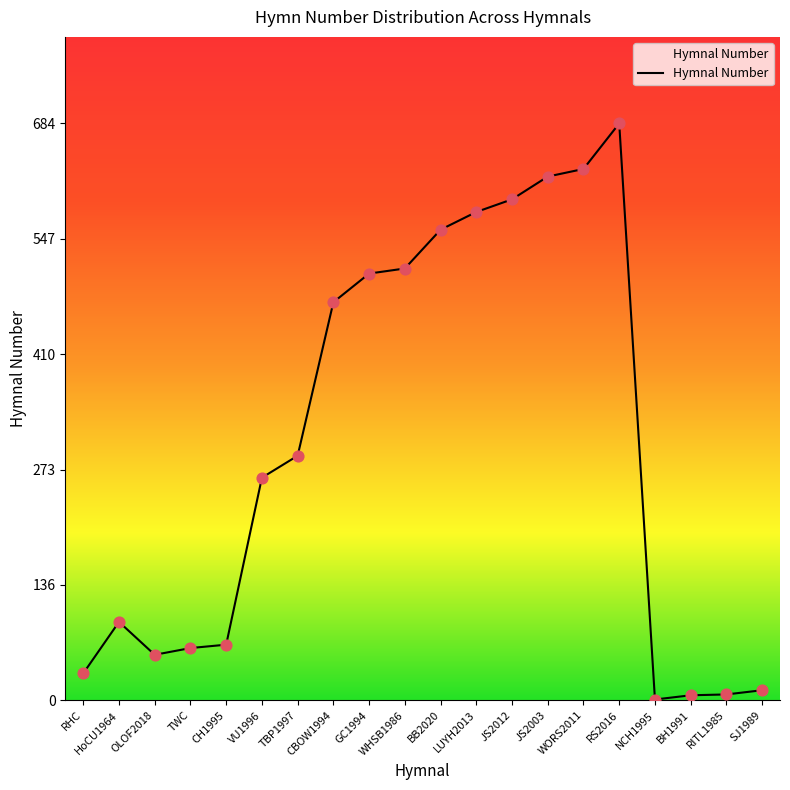

What is the change in value from WHSB1986 to BB2020?

+46